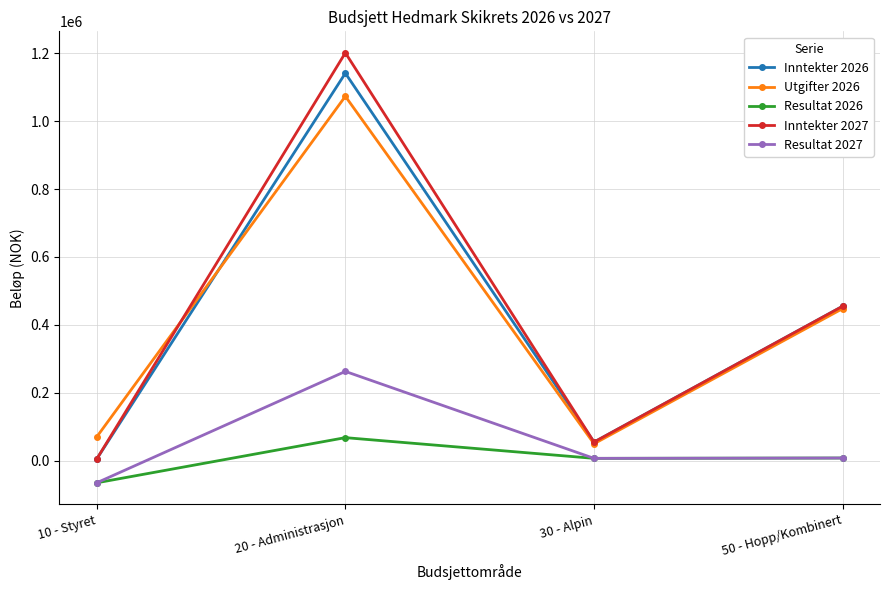

What is the total value across all series at 20 - Administrasjon?

3746000